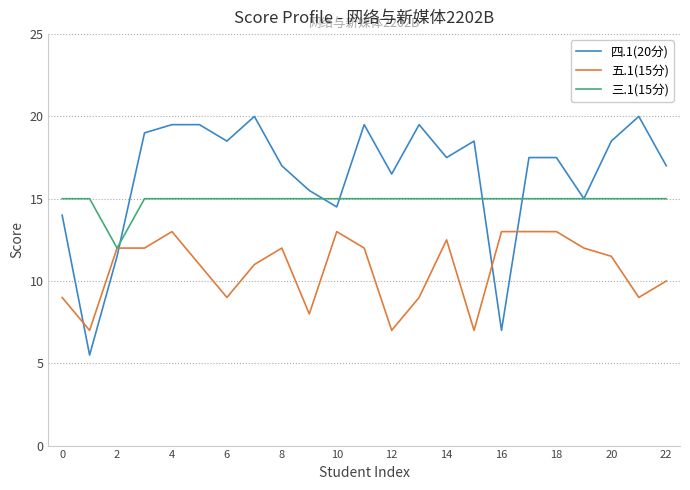

Rank the series by their average value, from lowest to highest.

五.1(15分), 三.1(15分), 四.1(20分)